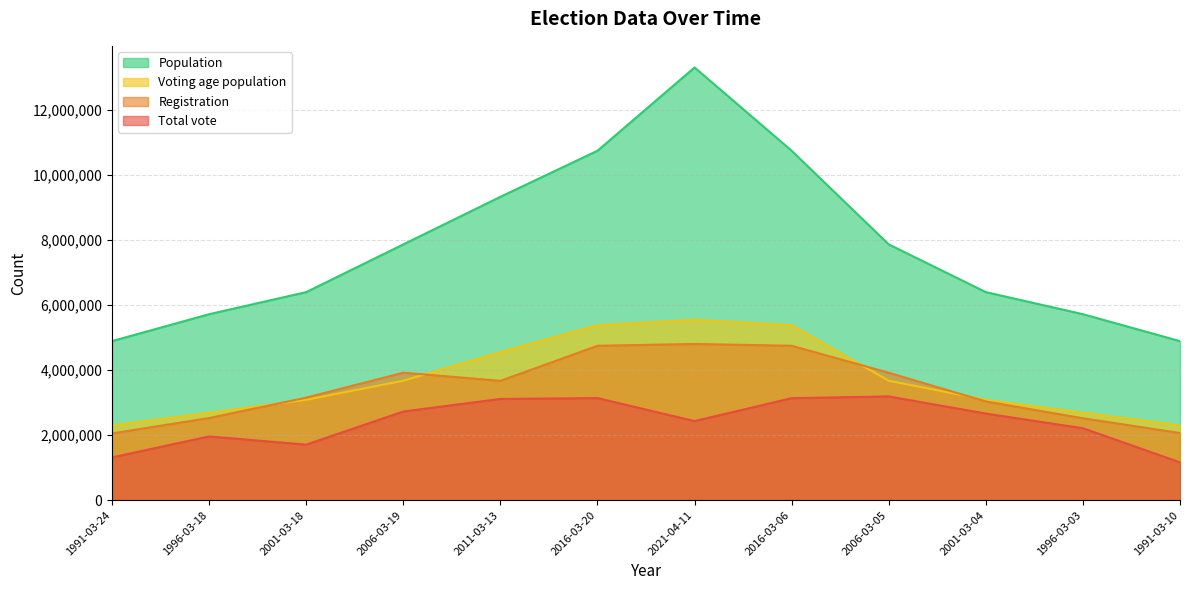

What is the minimum value for Voting age population?

2297830